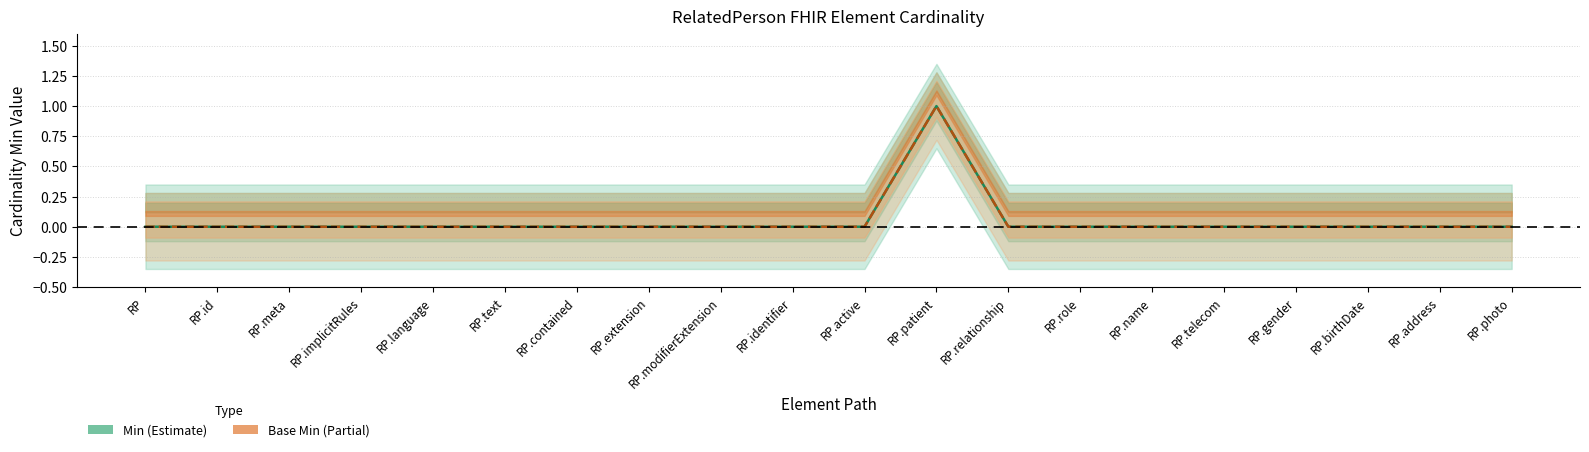

What are all the series names shown in the legend?

Min, Base Min